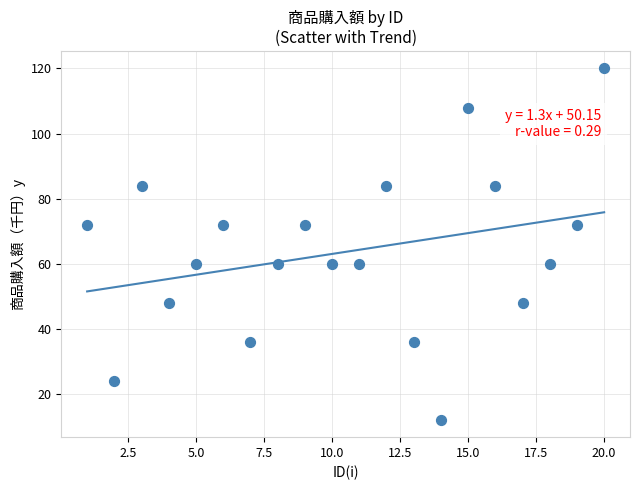

What is the range of X values (max minus min)?

19